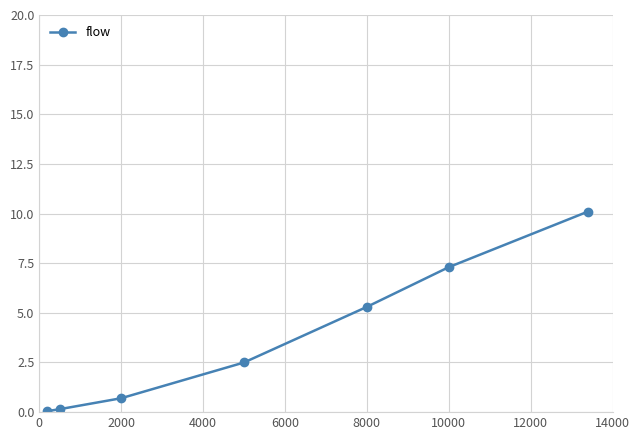

What is the average value?

3.7